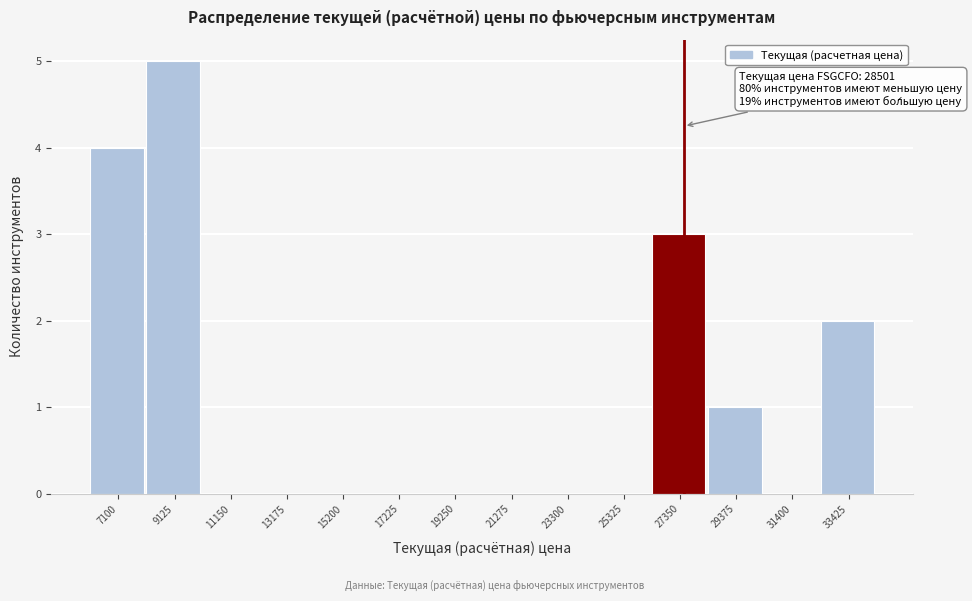

Reading left to right, what are all the values shown in this chart?

7100=4	9125=5	11150=0	13175=0	15200=0	17225=0	19250=0	21275=0	23300=0	25325=0	27350=3	29375=1	31400=0	33425=2